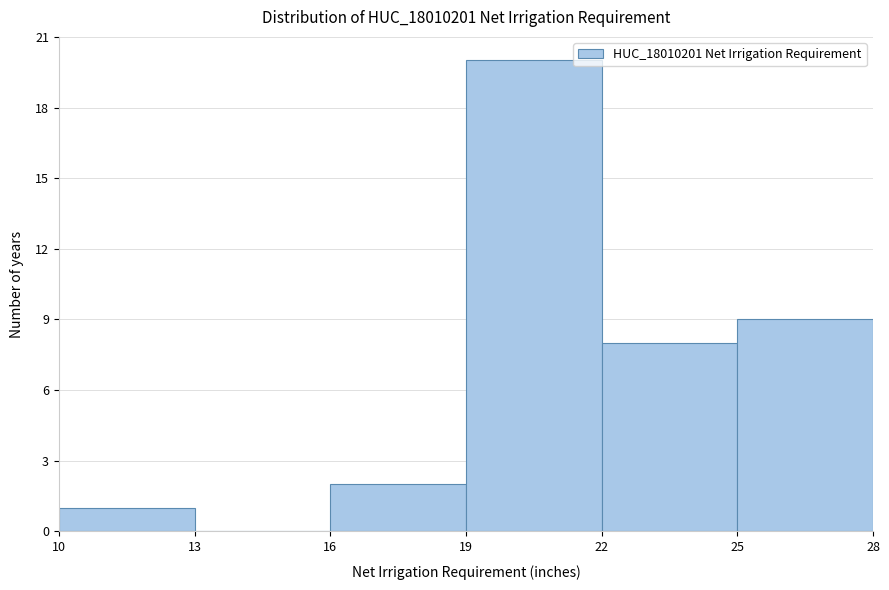

What is the height of the bar covering 22 to 25 on the x-axis? The values are not printed on the chart, so give them approximately, as read against the axis.

8